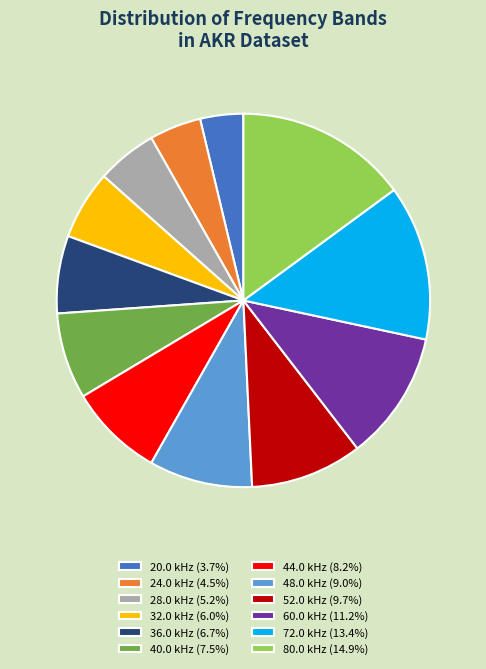

How many slices are in this pie chart?

12